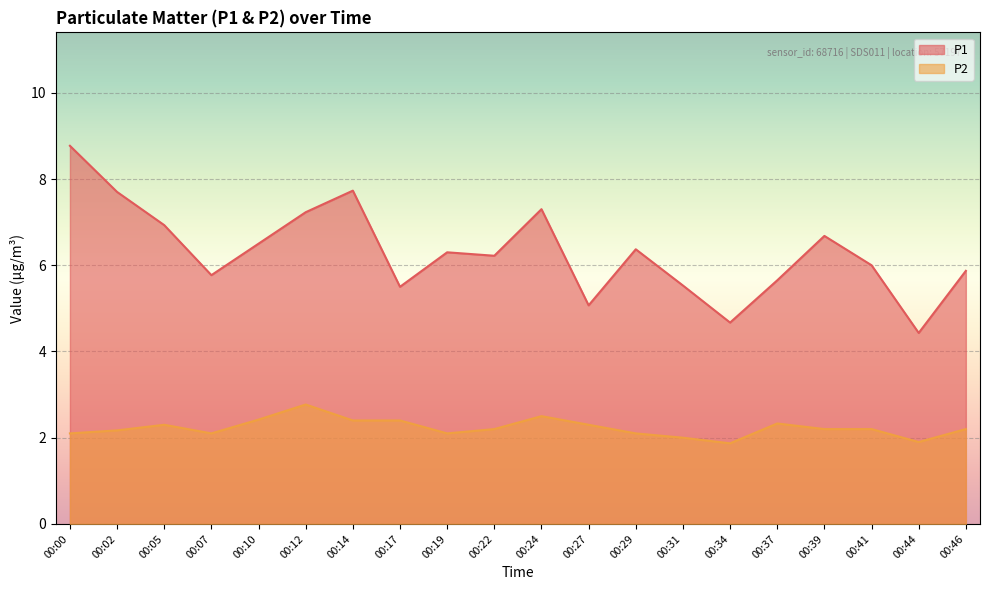

True or false: P1 has more than 2 points higher than both neighbors.

True